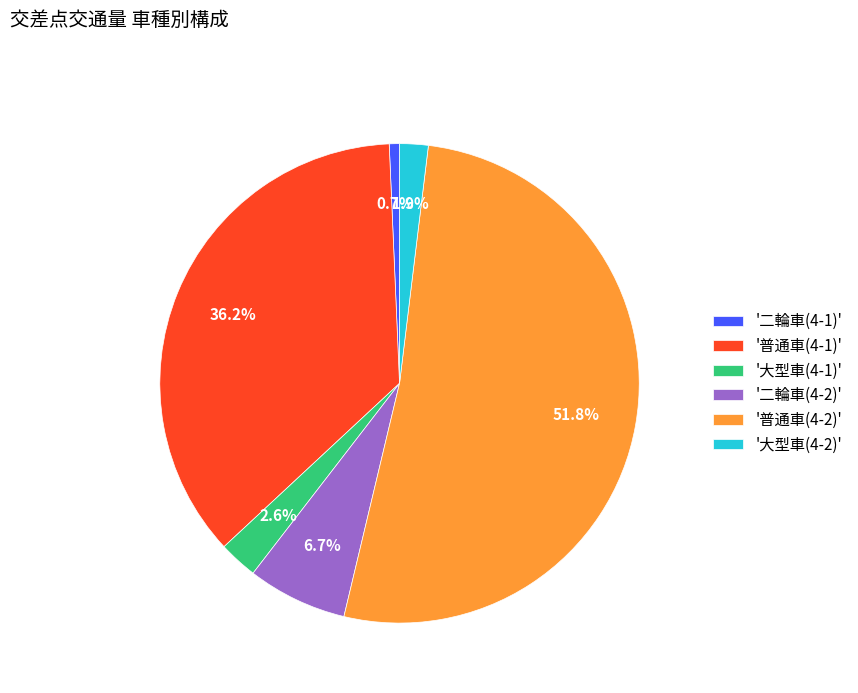

Which slice is the smallest?

'二輪車(4-1)'